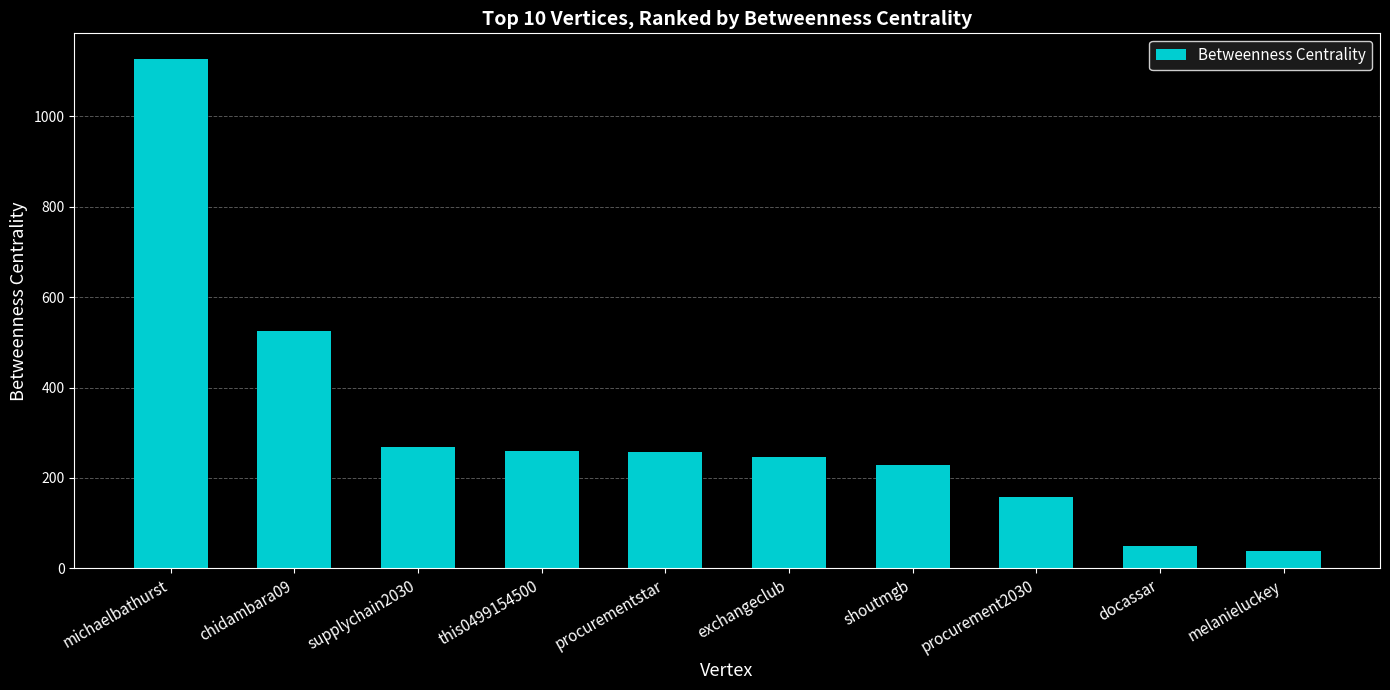

What is the change in value from this0499154500 to procurement2030?

-101.1